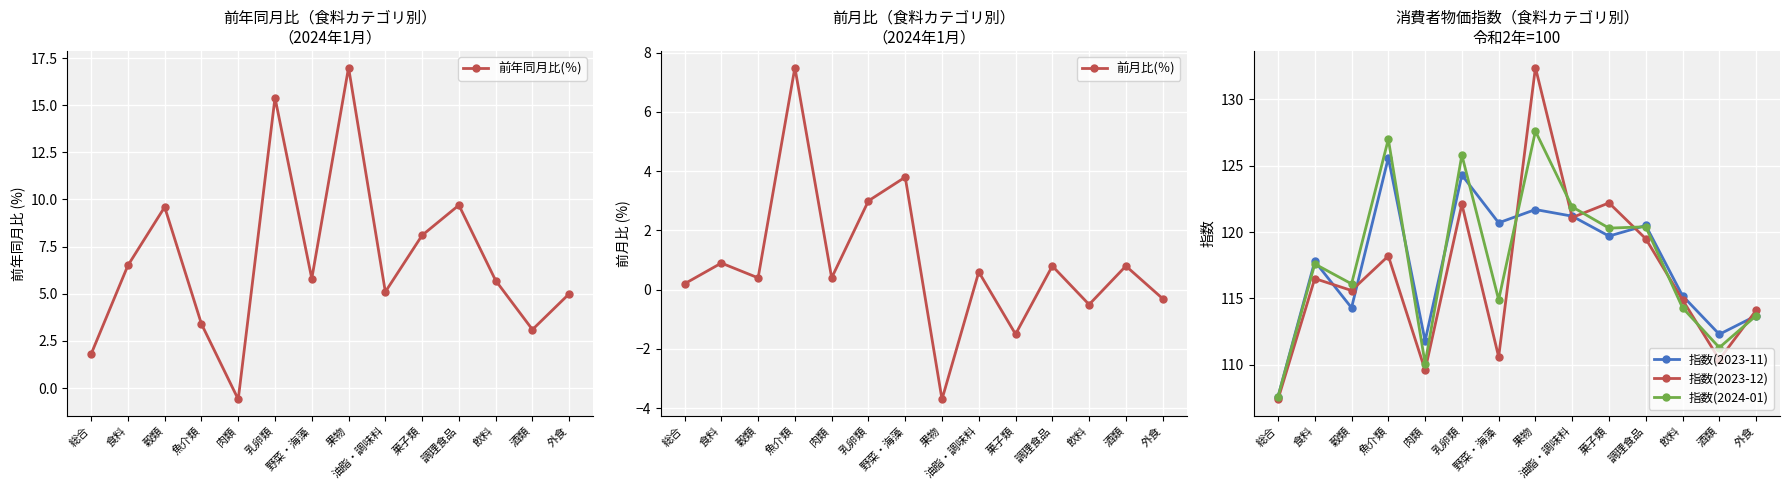

Which series has the largest total across all categories?

指数(2024-01)